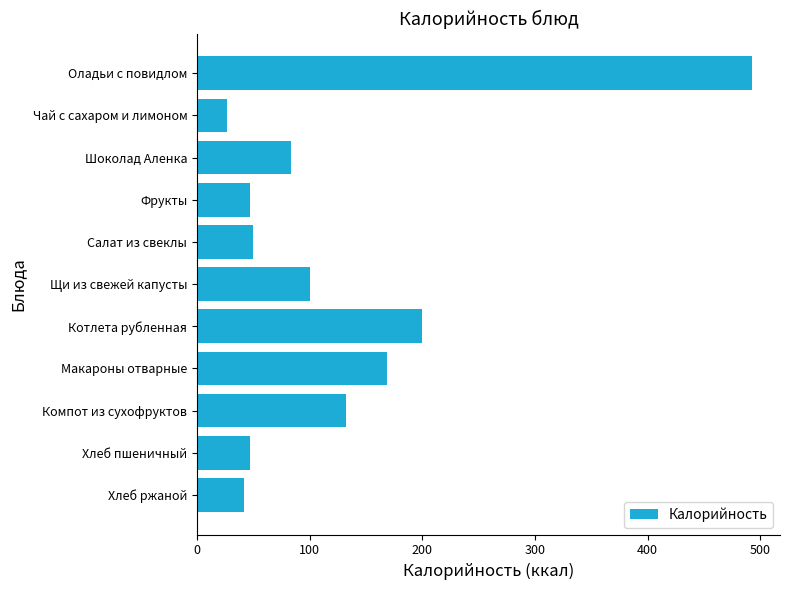

How many values are below 83?

5